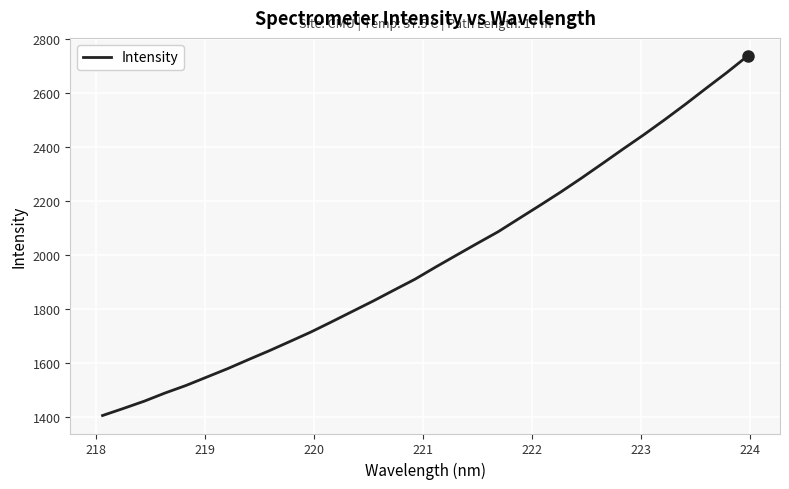

What is the difference between the maximum and minimum values?

1331.1